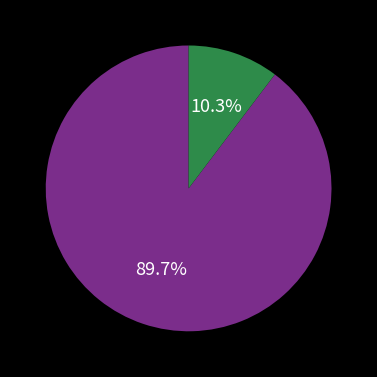

Is there a majority slice in this chart?

Yes